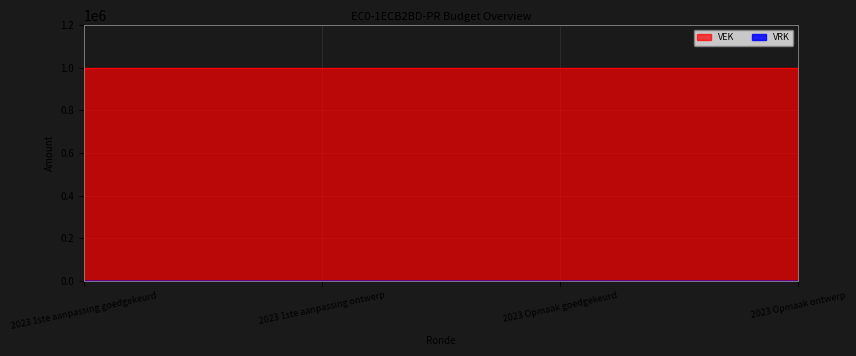

Rank the series at 2023 1ste aanpassing ontwerp from highest to lowest value.

VEK, VRK